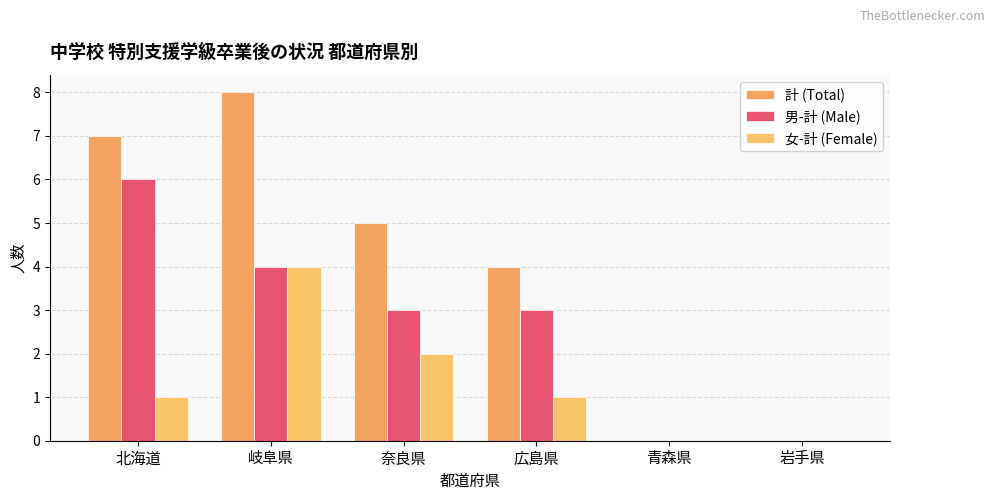

At how many categories does at least one series exceed 0?

4